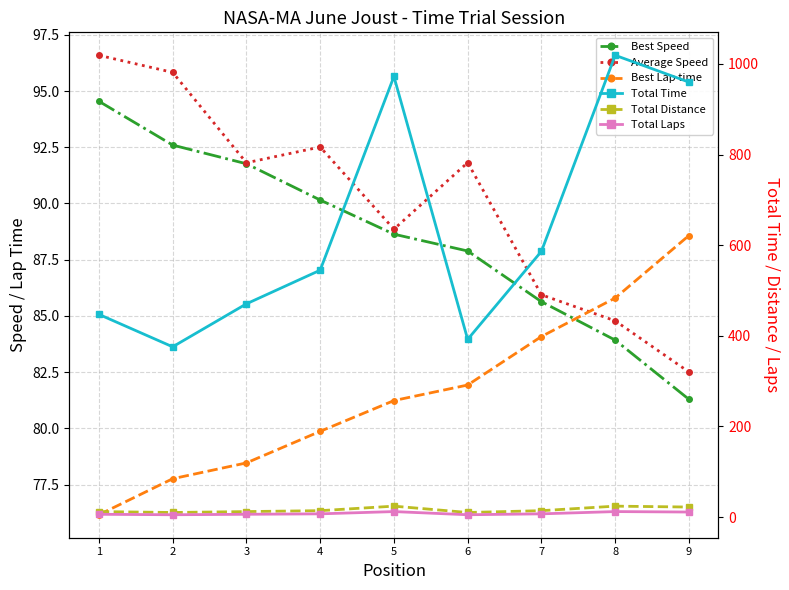

Does the chart have visible grid lines?

Yes